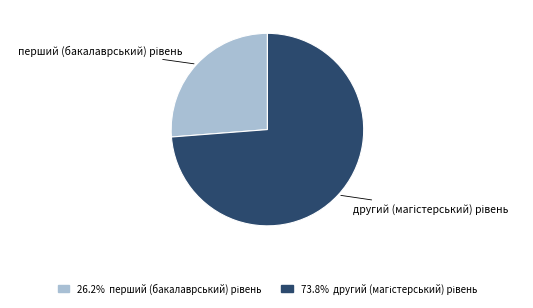

Does any single category account for the majority?

Yes